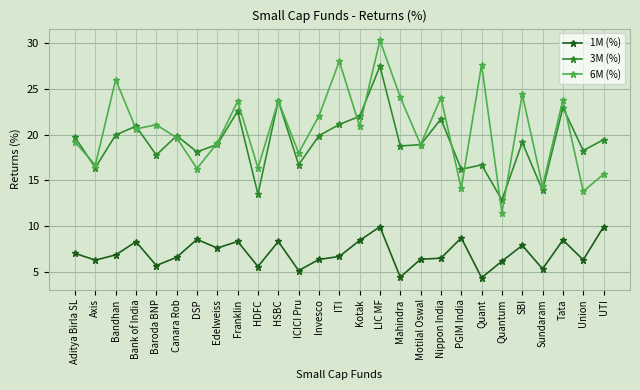

True or false: 3M (%) and 1M (%) cross at least once.

False